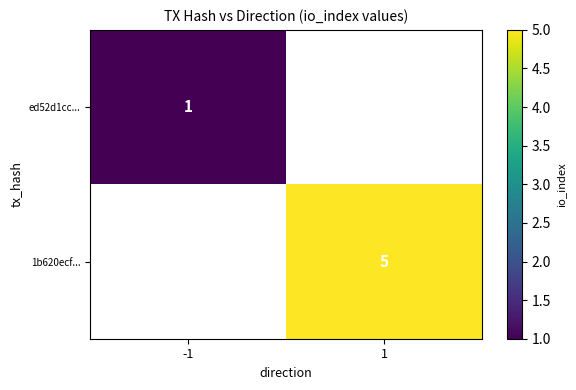

True or false: ed52d1cc... has a value of 1.8 at -1.

False